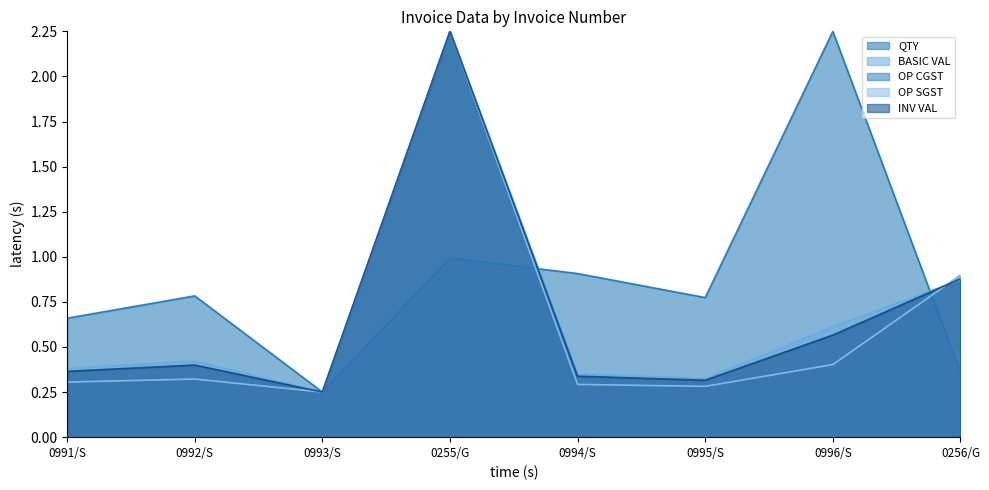

Which series ends up on top after the final intersection of INV VAL and OP SGST?

OP SGST